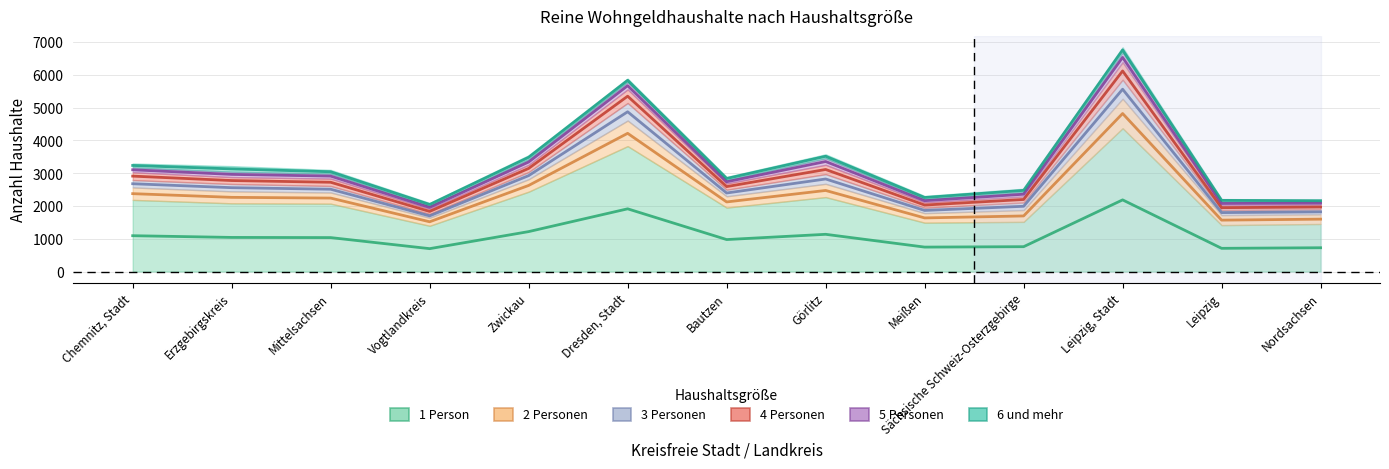

In 3 Personen, how many points are higher than both neighbors (excluding endpoints)?

3